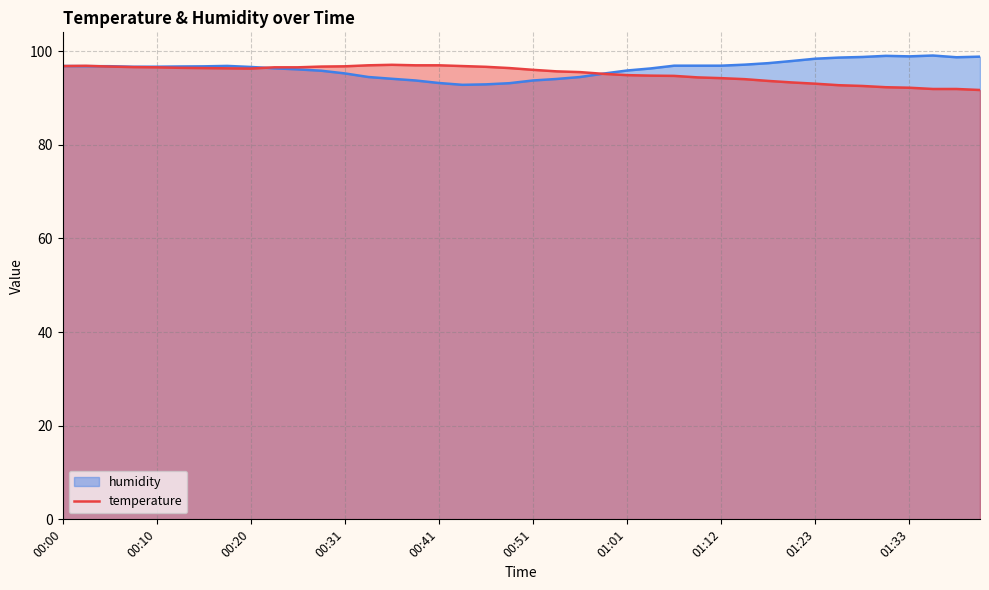

Does the chart have visible grid lines?

Yes